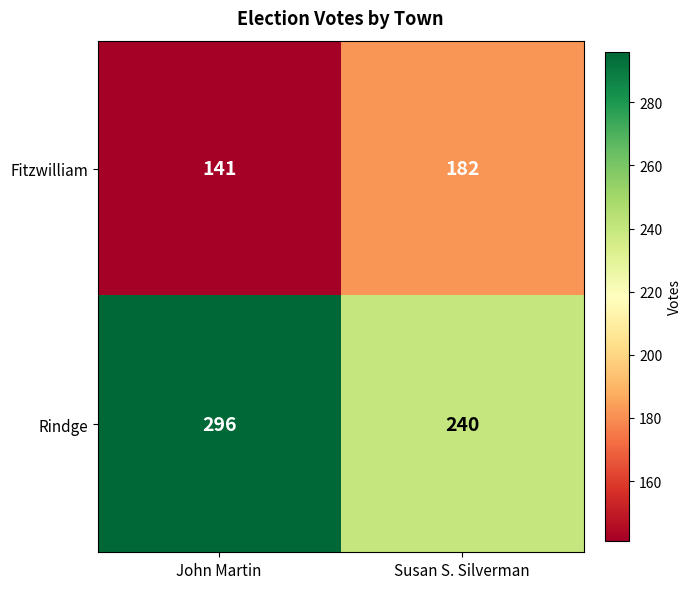

True or false: Rindge has a value of 410 at Susan S. Silverman.

False